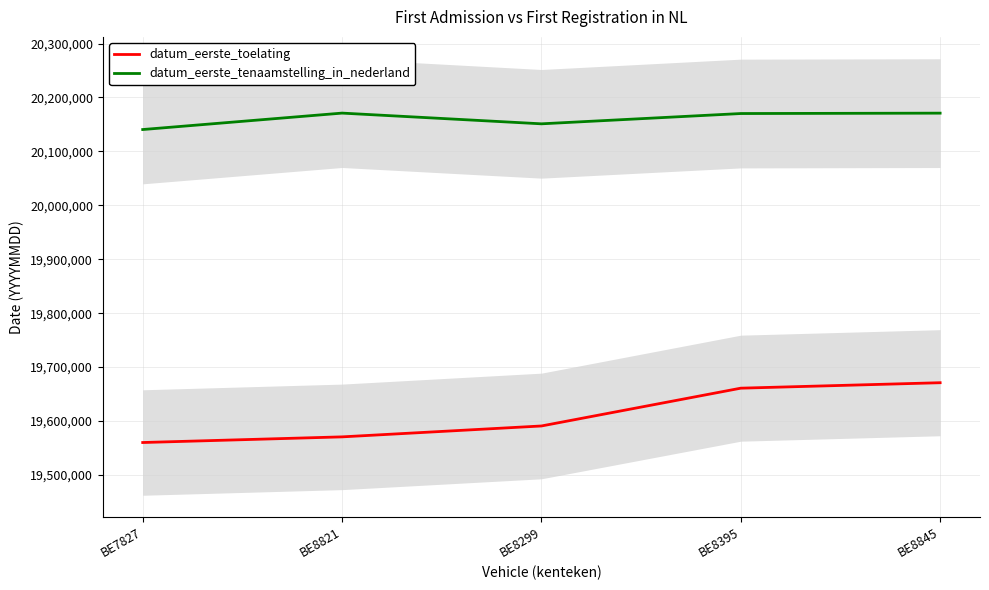

How many distinct data groups are displayed?

2